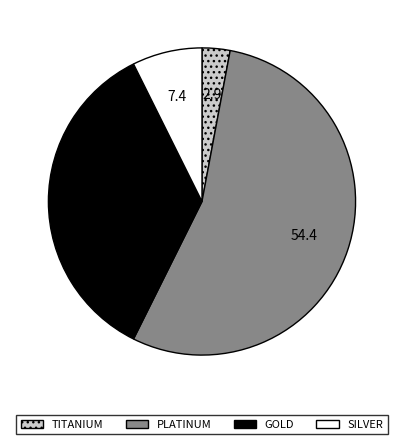

True or false: GOLD accounts for 30% of the total.

False